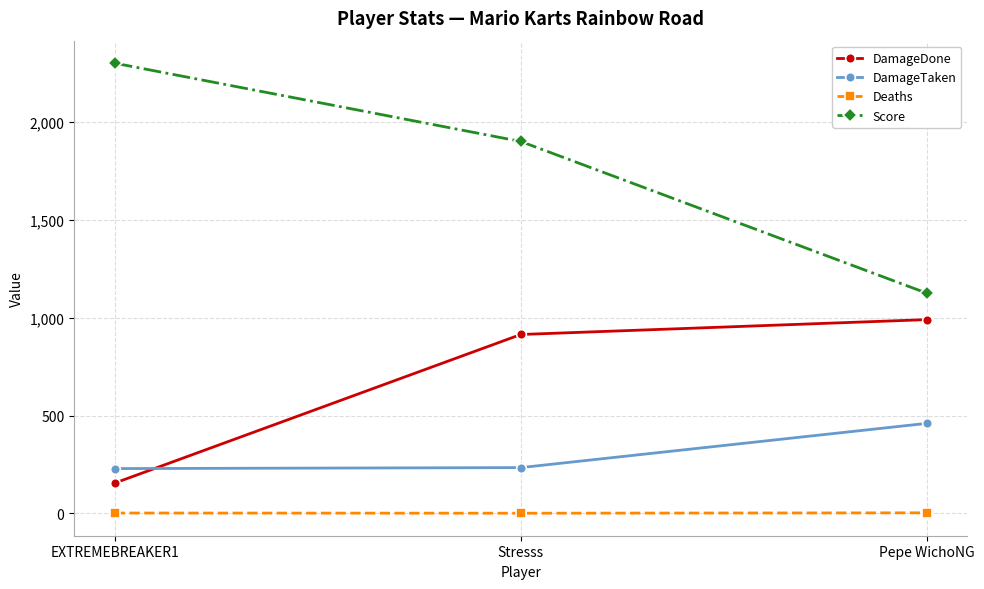

The value of Score at Pepe WichoNG is 1125. True or false?

True